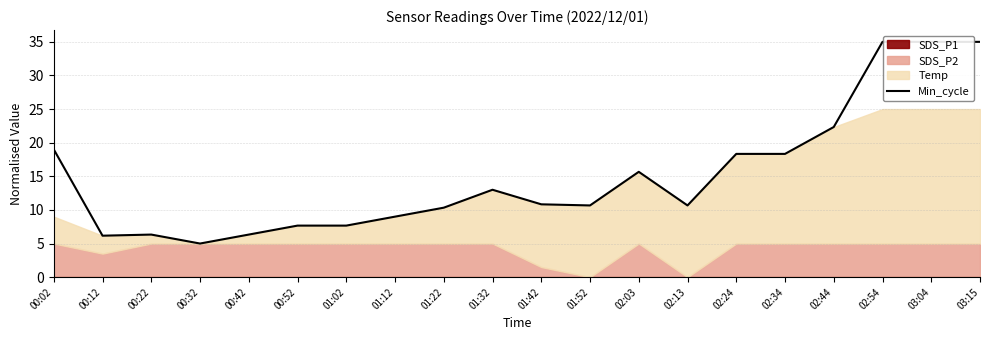

What is the minimum value shown in the chart?

5.0